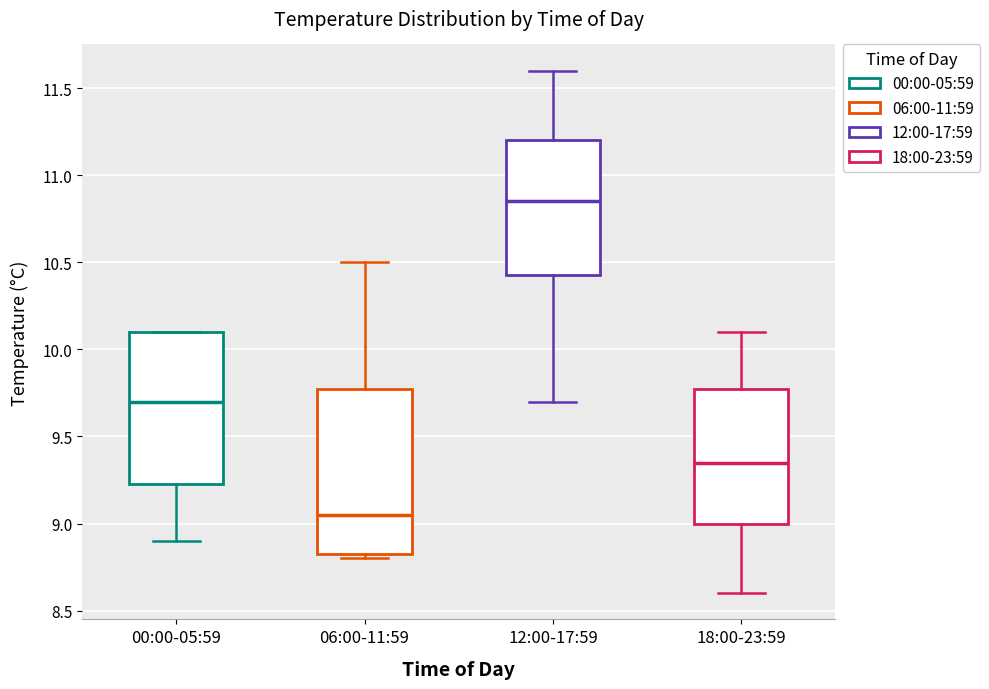

Reading left to right, read every box against the y-axis: the position of its median line, the range the box covers, and the ends of its whiskers. The values are not printed on the chart, so give them approximately, as read against the axis.

00:00-05:59: median 9.70, box 9.25 to 10.10, whiskers 8.90 to 10.10
06:00-11:59: median 9.05, box 8.85 to 9.80, whiskers 8.80 to 10.50
12:00-17:59: median 10.85, box 10.45 to 11.20, whiskers 9.70 to 11.60
18:00-23:59: median 9.35, box 9.00 to 9.80, whiskers 8.60 to 10.10